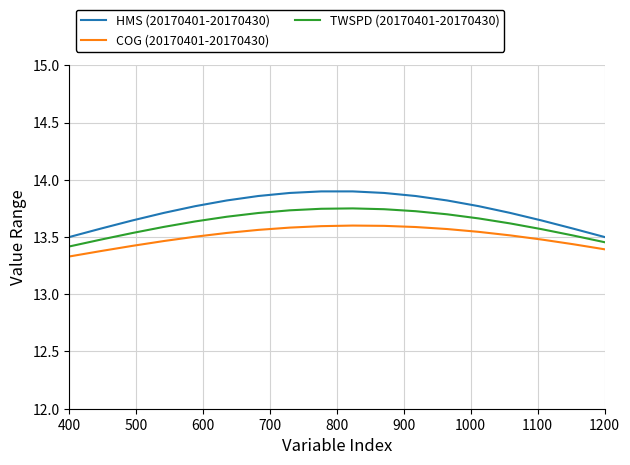

What is the minimum value shown in the chart?

13.3